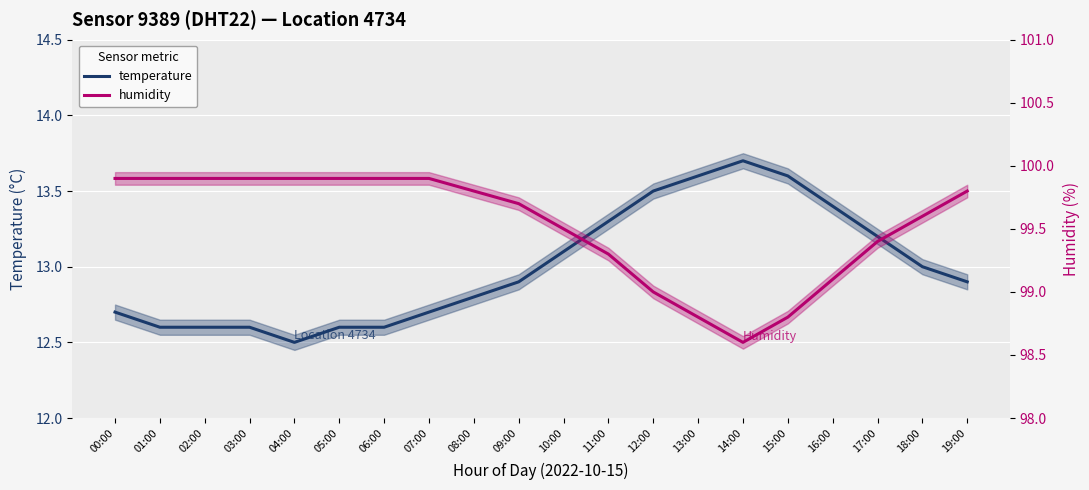

What value does the temperature series have at 18:00?

13.0